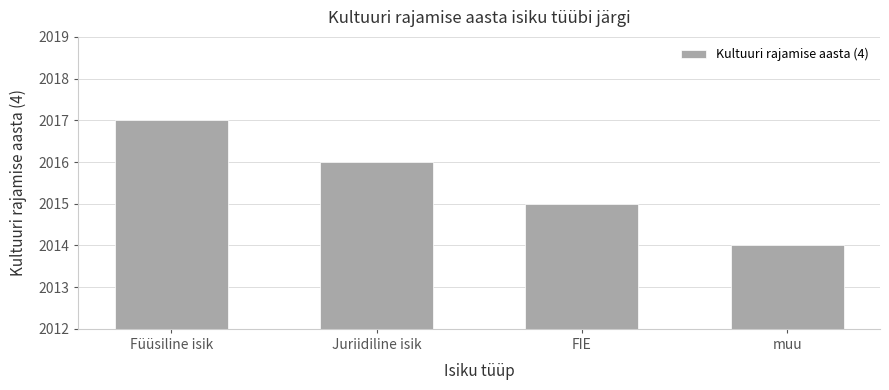

What is the difference between the second highest and second lowest values?

1